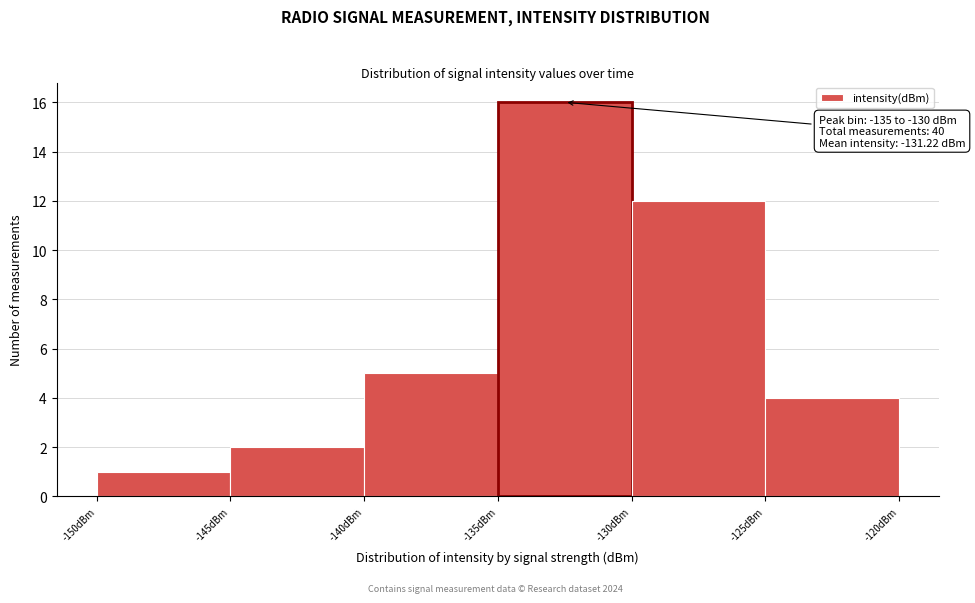

Over which range of the x-axis is the bar tallest?

-135 to -130